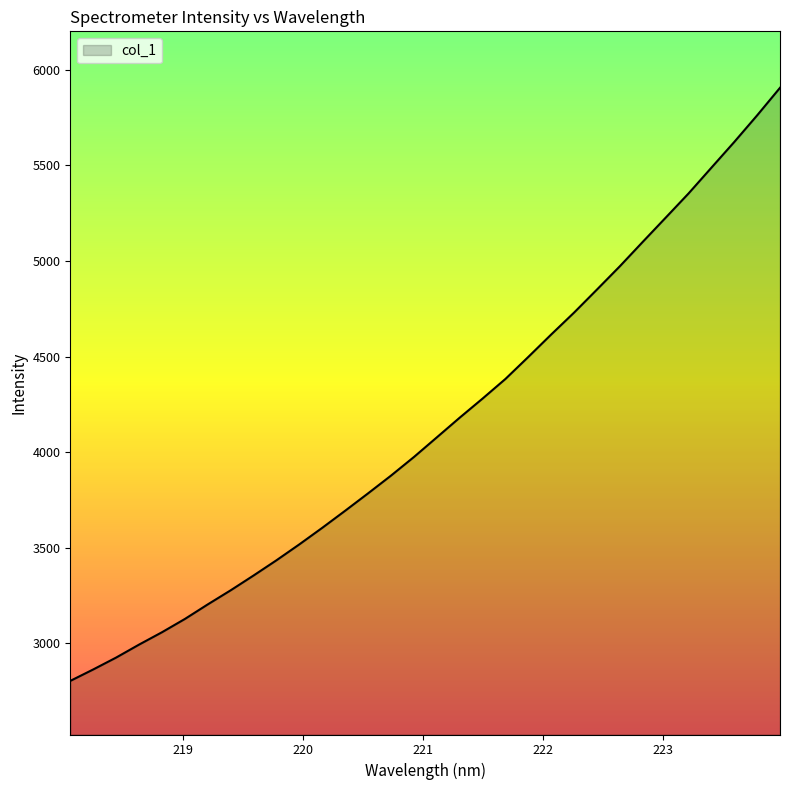

What is the greatest value displayed?

5906.3